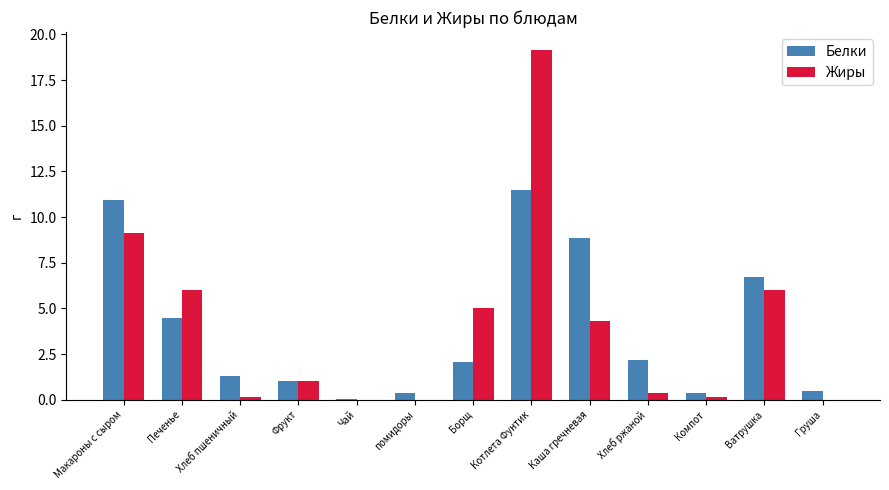

Count the number of data series in this chart.

2